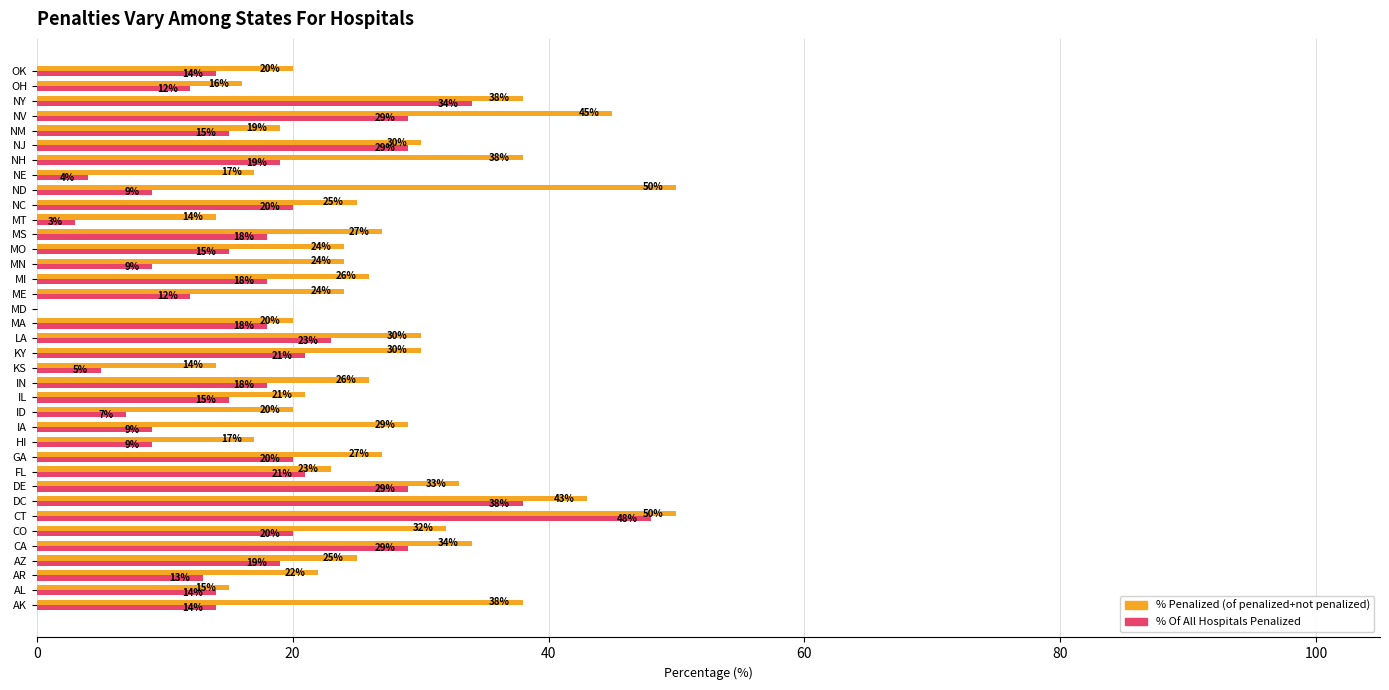

What is the sum of all % Of All Hospitals Penalized values?

650